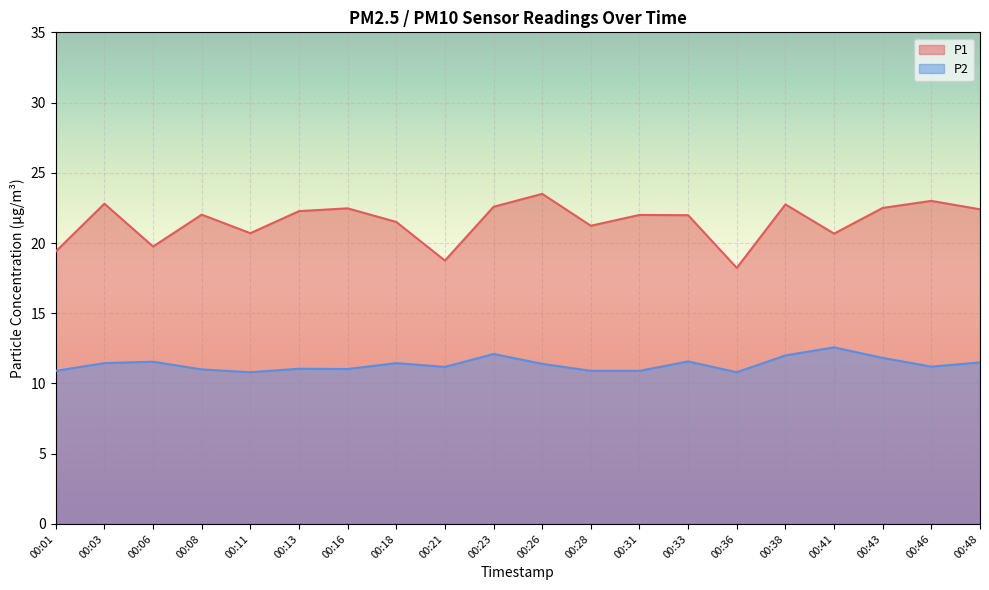

True or false: P1 and P2 cross at least once.

False